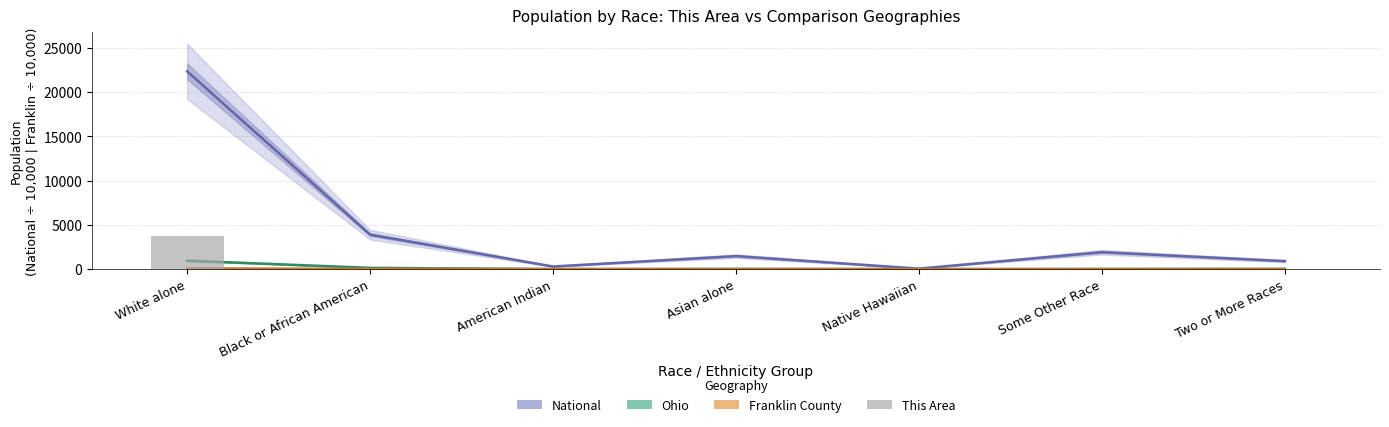

Which category has the lowest value in the Ohio series?

Native Hawaiian